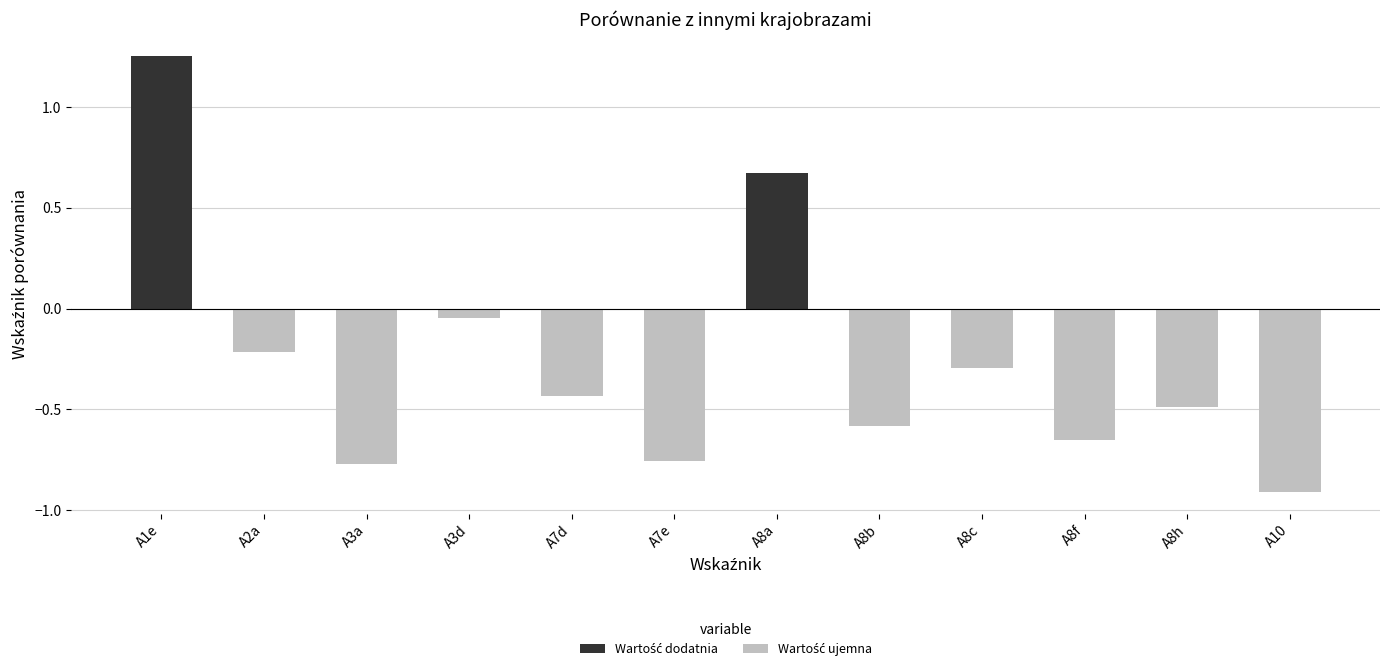

Which series has the widest spread of values?

Wartość dodatnia